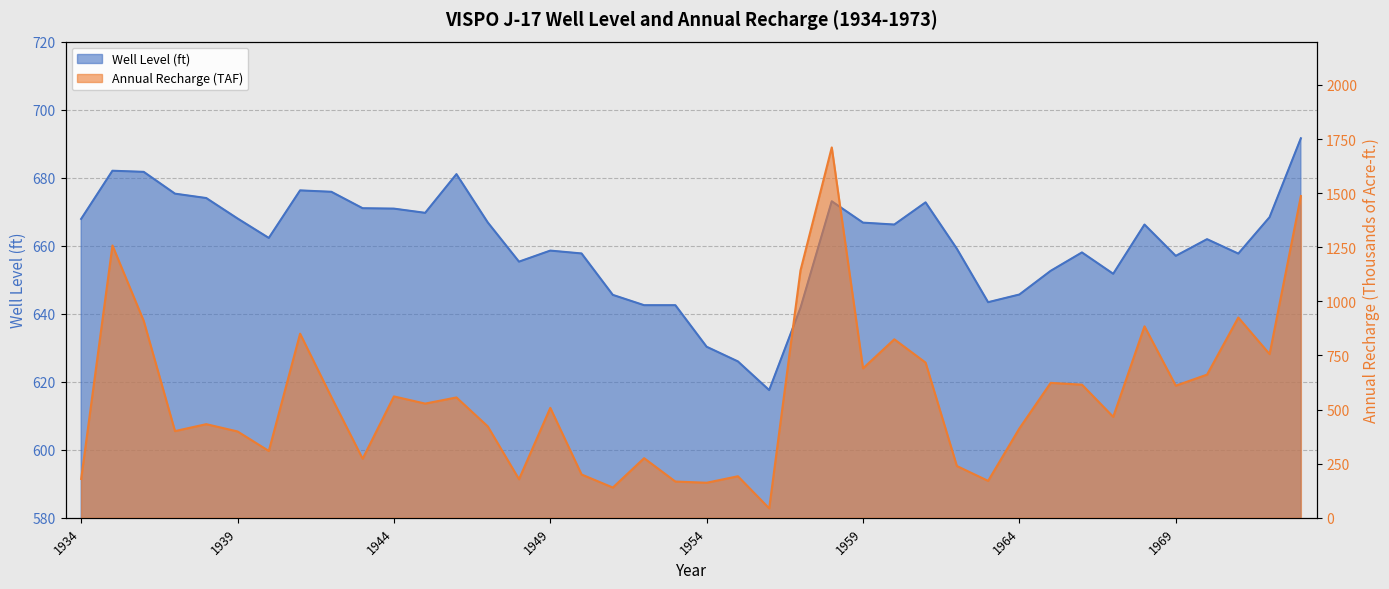

Which category has the highest value across all series?

1958